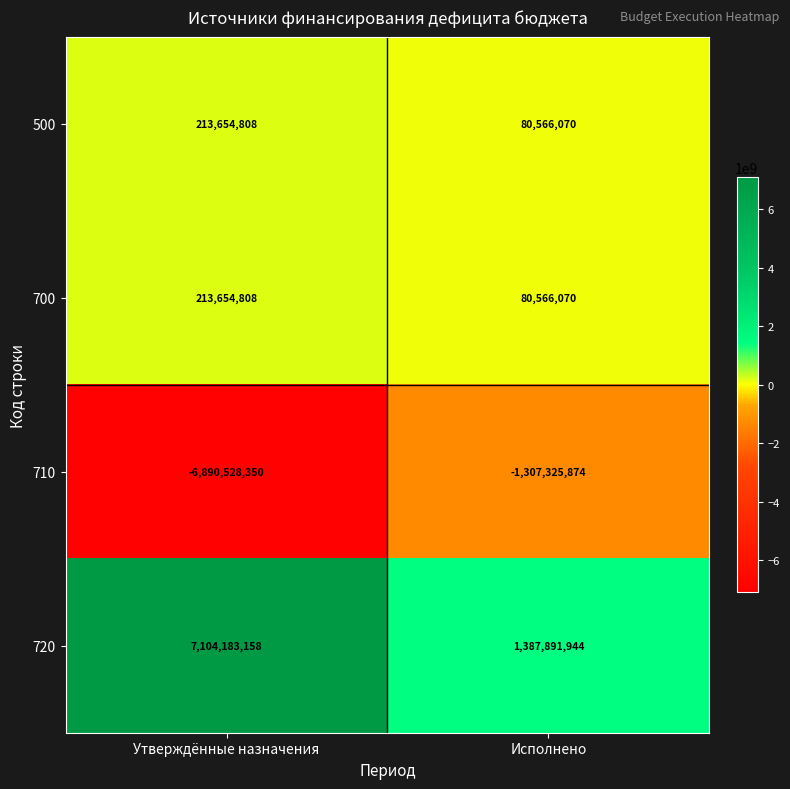

Which category has the lowest value across all series?

Утверждённые назначения